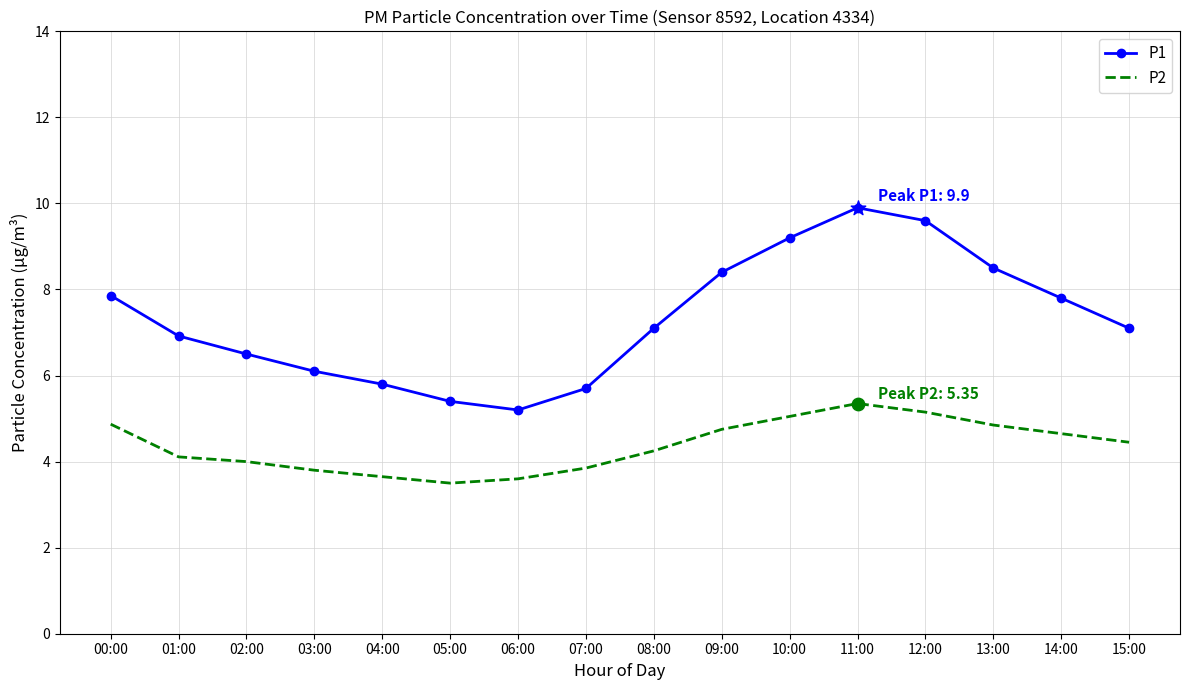

What are all the series names shown in the legend?

P1, P2